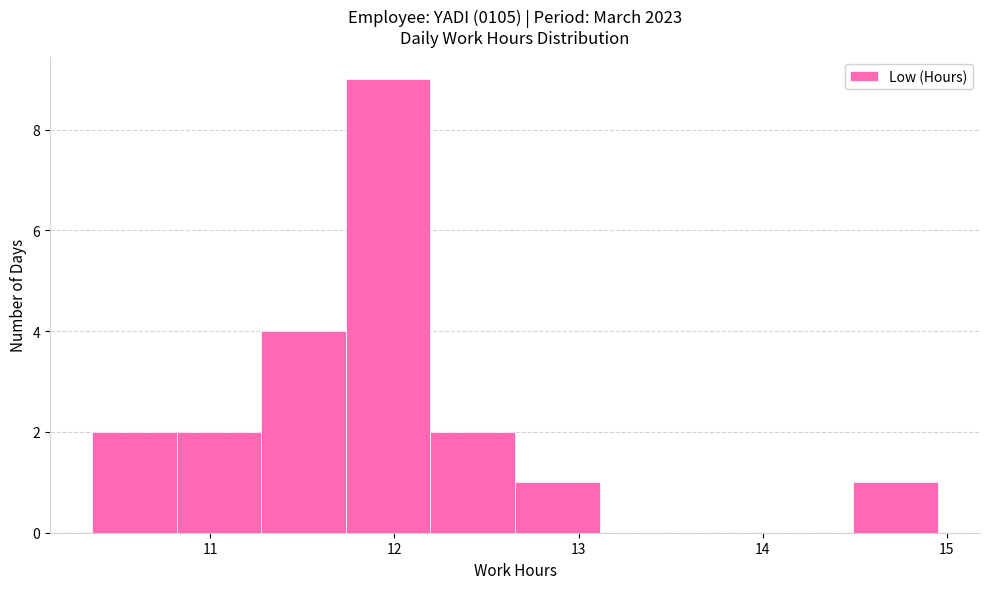

Over which range of the x-axis is the bar tallest?

11.7 to 12.2